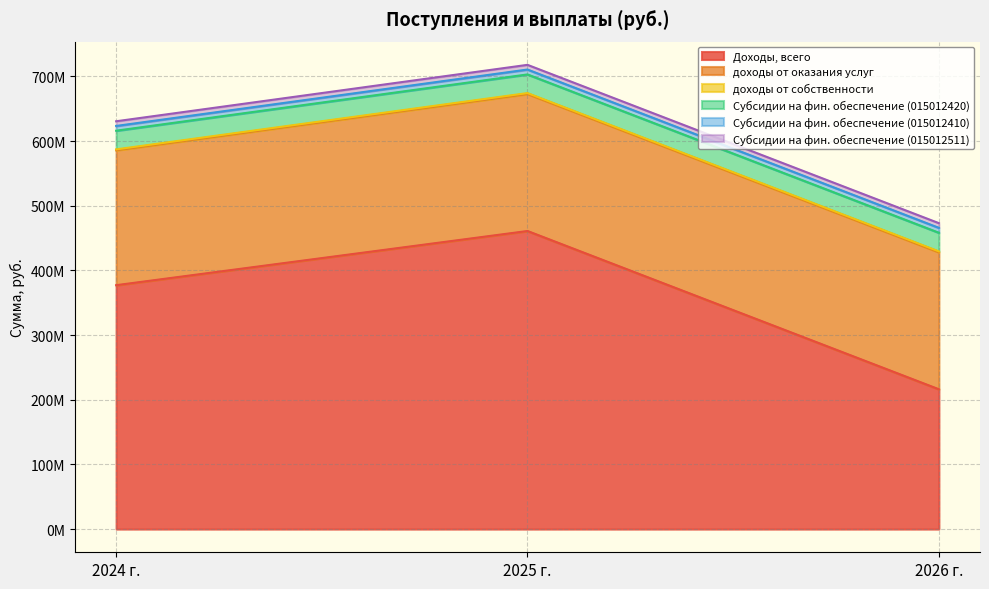

True or false: доходы от собственности has a value of 1400000.0 at 2024 г..

True